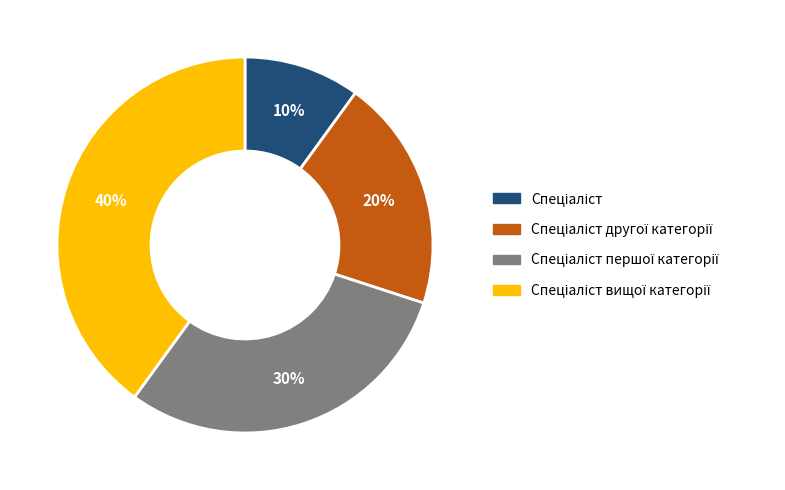

Is there any slice that represents more than half of the pie?

No